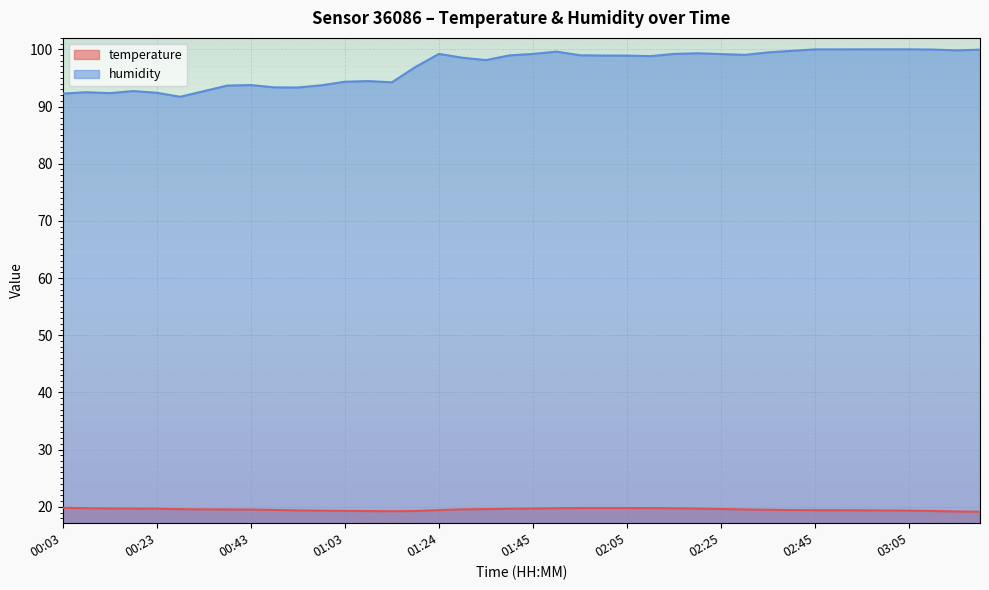

Reading left to right, extract all data points from this chart.

temperature: 19.8	19.8	19.7	19.7	19.7	19.6	19.6	19.5	19.5	19.4	19.4	19.3	19.3	19.3	19.2	19.3	19.4	19.6	19.6	19.7	19.7	19.8	19.8	19.8	19.8	19.8	19.7	19.7	19.6	19.5	19.5	19.4	19.4	19.4	19.4	19.4	19.3	19.3	19.2	19.1
humidity: 92.3	92.5	92.3	92.7	92.4	91.7	92.7	93.7	93.8	93.3	93.3	93.7	94.3	94.5	94.2	96.9	99.2	98.5	98.1	98.9	99.2	99.6	99.0	98.9	98.9	98.8	99.2	99.3	99.2	99.0	99.5	99.7	100.0	100.0	100.0	100.0	100.0	100.0	99.8	99.9